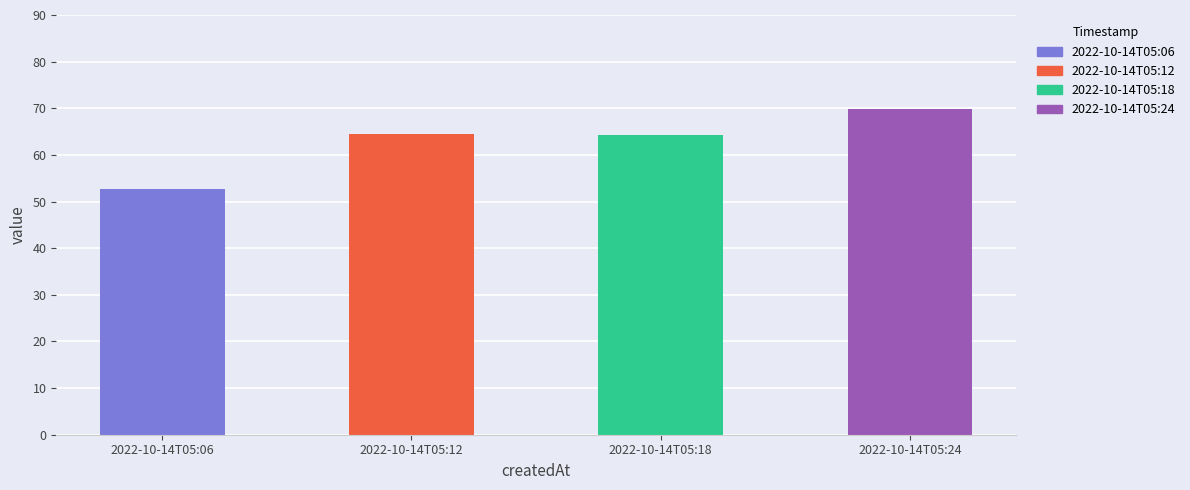

What is the difference between the maximum and second lowest values?

5.5